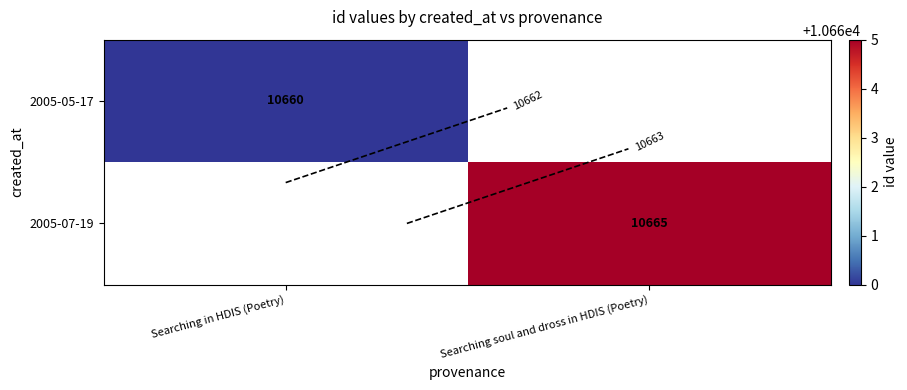

The value of 2005-07-19 at Searching soul and dross in HDIS (Poetry) is 3150.8. True or false?

False